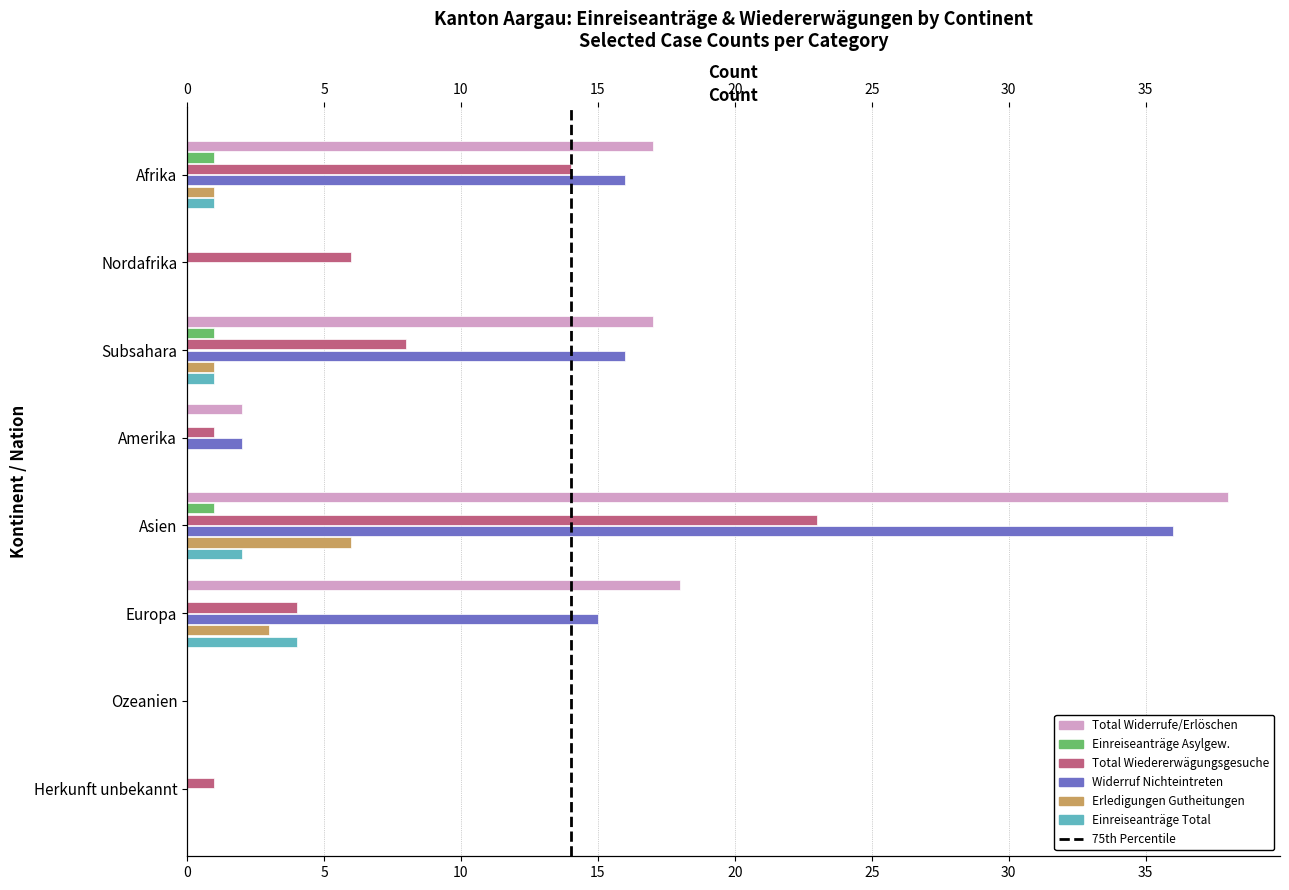

How many groups of bars are there?

8